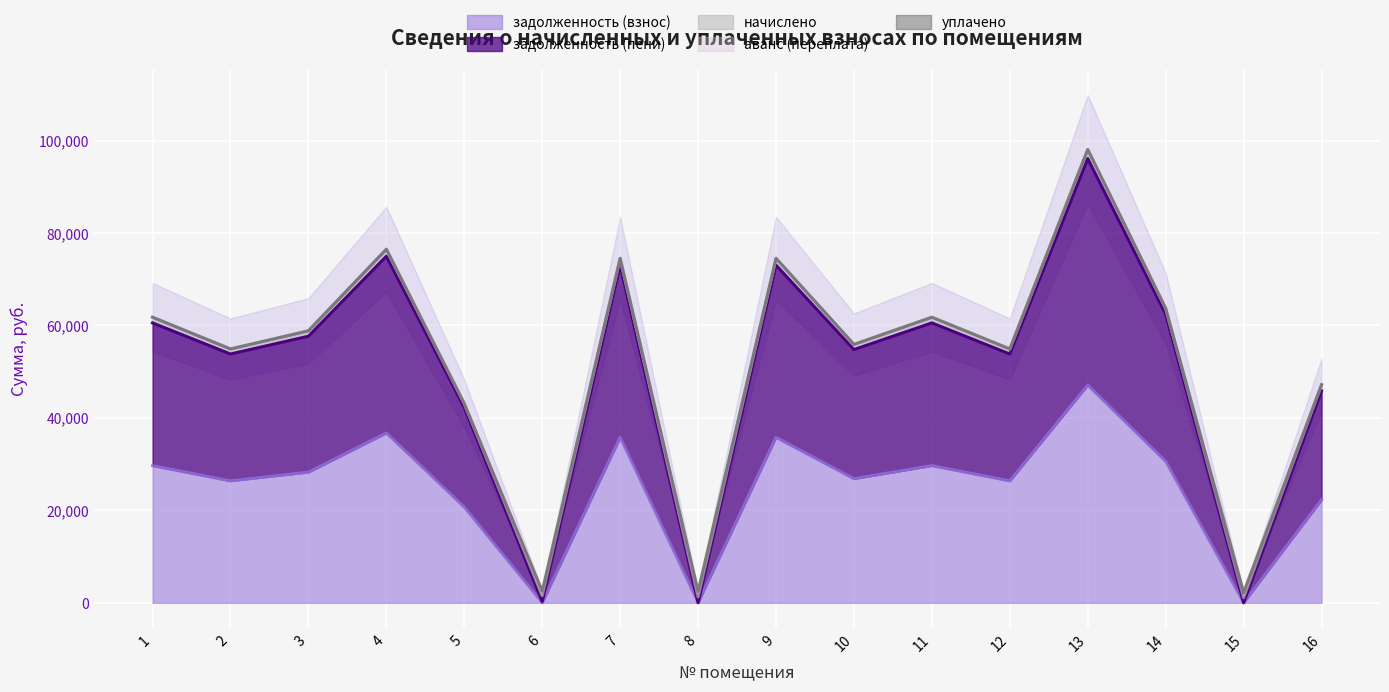

What are all the series names shown in the legend?

задолженность (взнос), задолженность (пени), начислено, аванс (переплата), уплачено